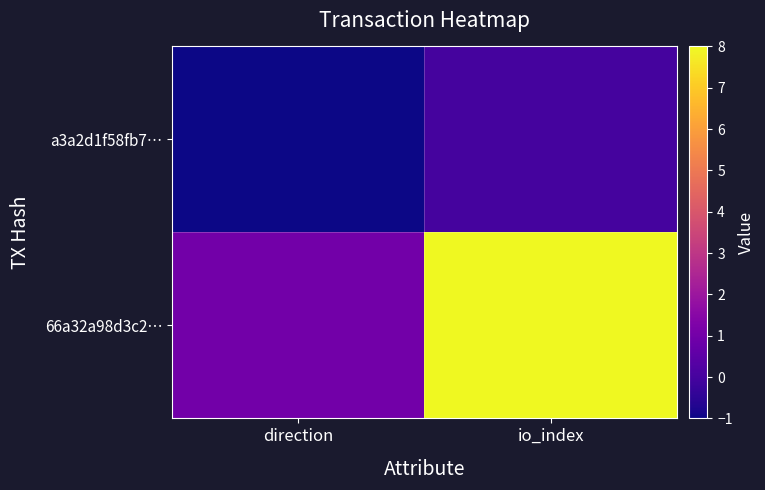

What is the total value across all series at io_index?

8